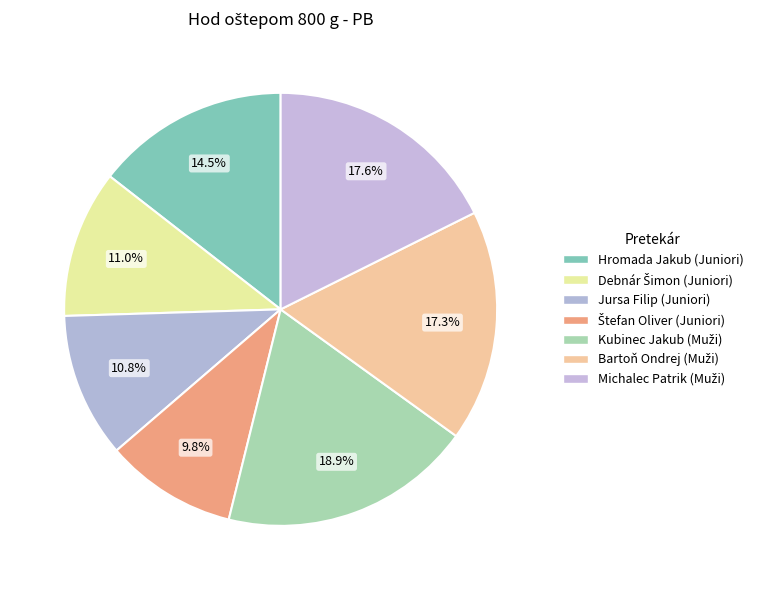

To the nearest percent, what percentage of the pie is Hromada Jakub (Juniori)?

14%